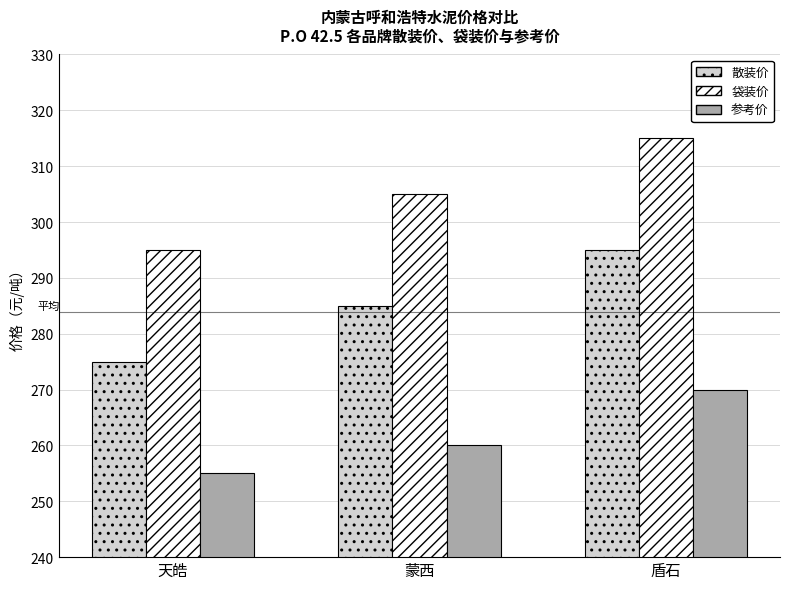

Reading left to right, what are all the values shown in this chart?

散装价: 275	285	295
袋装价: 295	305	315
参考价: 255	260	270